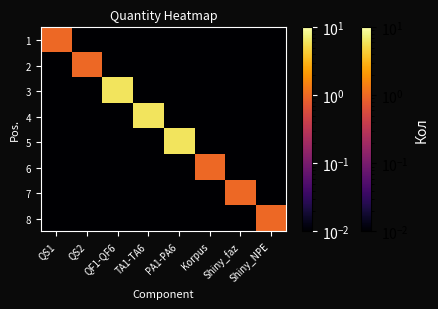

Reading left to right, what are all the values shown in this chart?

1: QS1=1.0	QS2=0.0	QF1-QF6=0.0	TA1-TA6=0.0	PA1-PA6=0.0	Korpus=0.0	Shiny_faz=0.0	Shiny_NPE=0.0
2: QS1=0.0	QS2=1.0	QF1-QF6=0.0	TA1-TA6=0.0	PA1-PA6=0.0	Korpus=0.0	Shiny_faz=0.0	Shiny_NPE=0.0
3: QS1=0.0	QS2=0.0	QF1-QF6=6.0	TA1-TA6=0.0	PA1-PA6=0.0	Korpus=0.0	Shiny_faz=0.0	Shiny_NPE=0.0
4: QS1=0.0	QS2=0.0	QF1-QF6=0.0	TA1-TA6=6.0	PA1-PA6=0.0	Korpus=0.0	Shiny_faz=0.0	Shiny_NPE=0.0
5: QS1=0.0	QS2=0.0	QF1-QF6=0.0	TA1-TA6=0.0	PA1-PA6=6.0	Korpus=0.0	Shiny_faz=0.0	Shiny_NPE=0.0
6: QS1=0.0	QS2=0.0	QF1-QF6=0.0	TA1-TA6=0.0	PA1-PA6=0.0	Korpus=1.0	Shiny_faz=0.0	Shiny_NPE=0.0
7: QS1=0.0	QS2=0.0	QF1-QF6=0.0	TA1-TA6=0.0	PA1-PA6=0.0	Korpus=0.0	Shiny_faz=1.0	Shiny_NPE=0.0
8: QS1=0.0	QS2=0.0	QF1-QF6=0.0	TA1-TA6=0.0	PA1-PA6=0.0	Korpus=0.0	Shiny_faz=0.0	Shiny_NPE=1.0